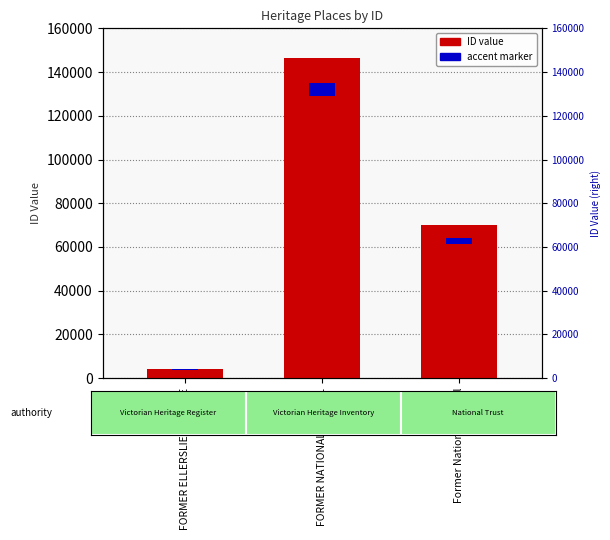

What is the smallest value displayed?

4341